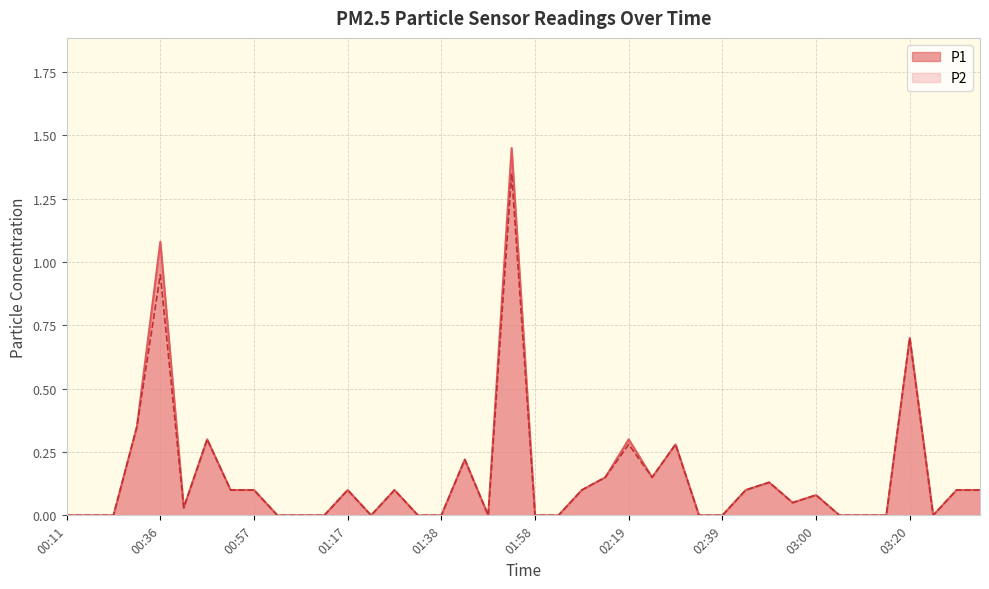

Between 01:38 and 03:25, which series saw the biggest shift?

P1